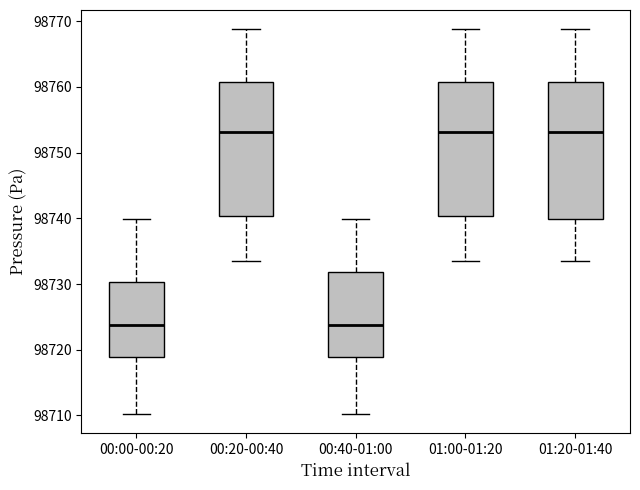

Where is the lower edge of the box for 00:20-00:40 on the y-axis? The values are not printed on the chart, so give them approximately, as read against the axis.

98740